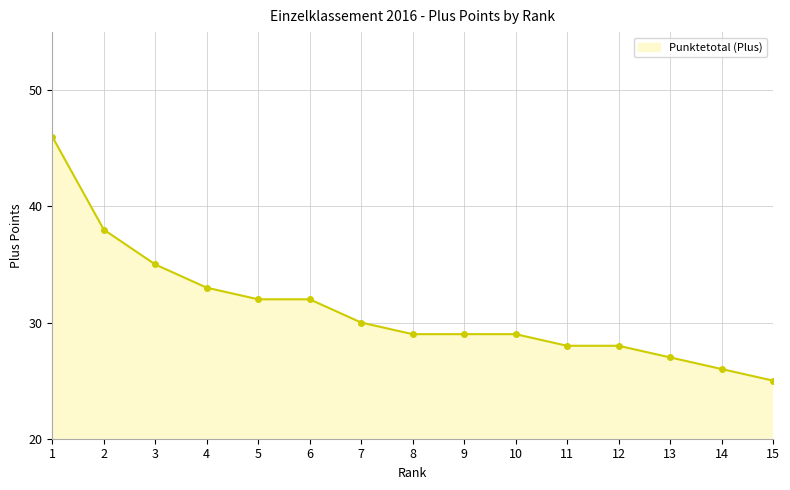

Is it true that the value at 13 is 10?

False